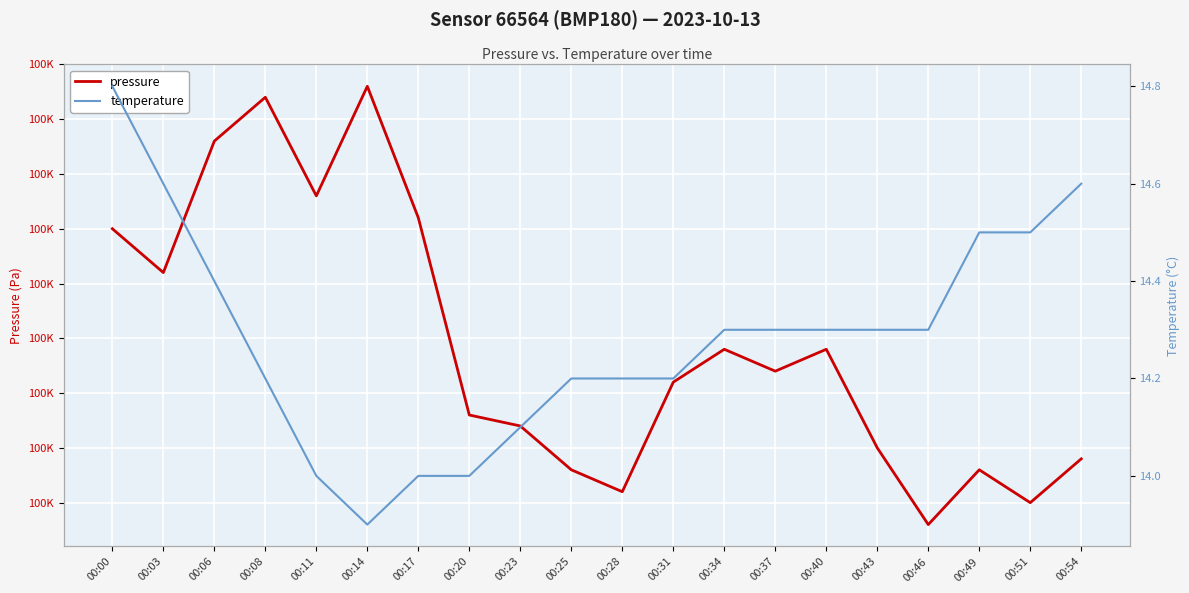

At how many categories does at least one series exceed 24528?

20